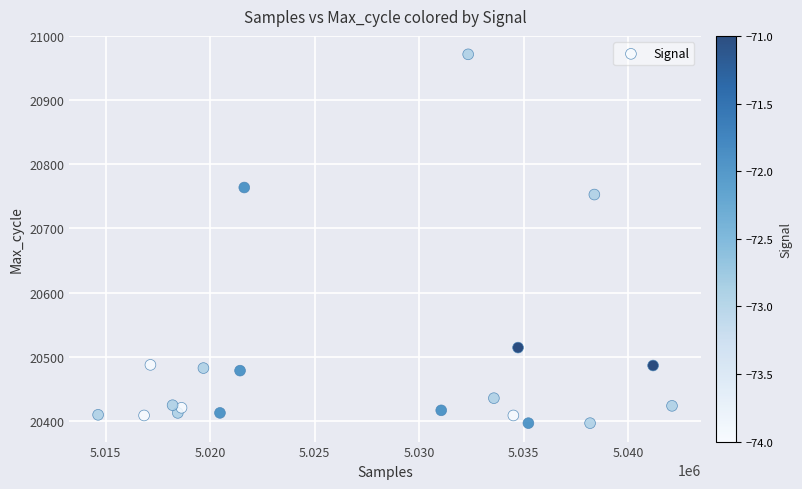

What is the range of X values (max minus min)?

27458